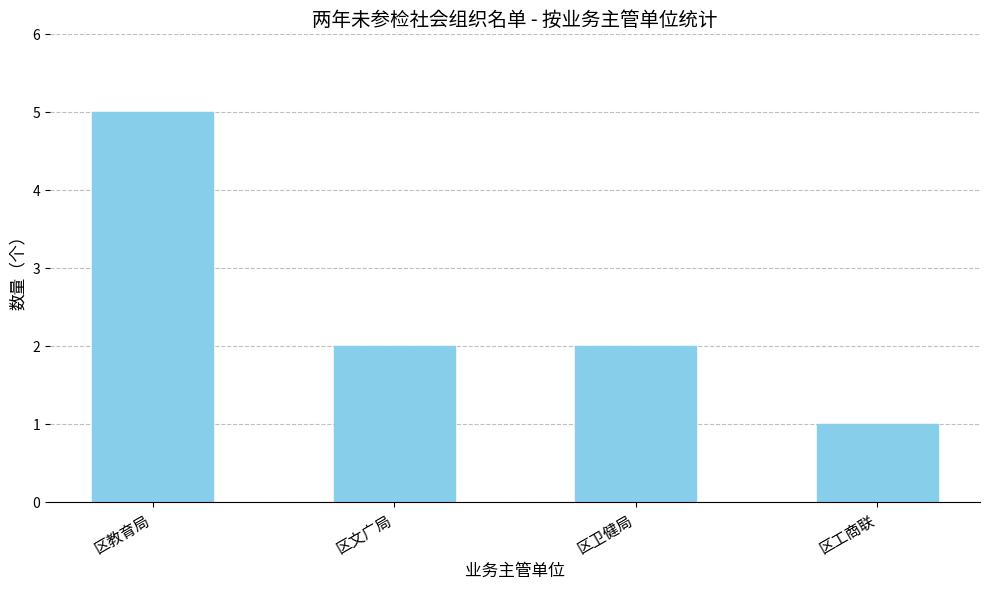

Are the bars horizontal?

No